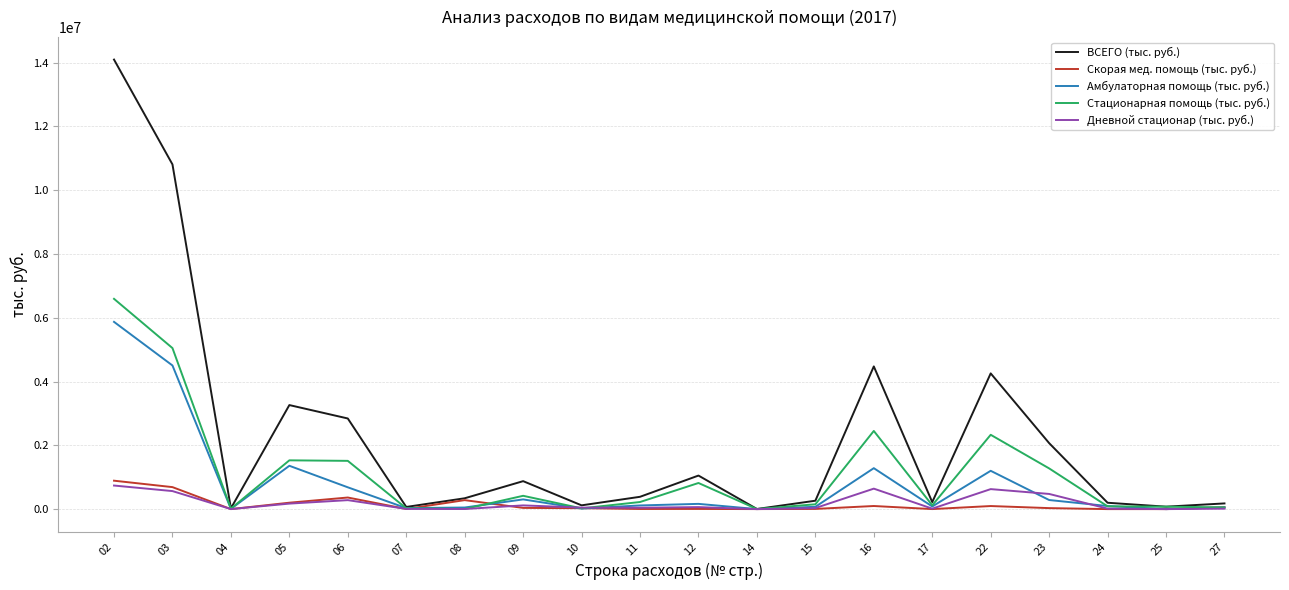

Which series has the largest range (max minus min)?

ВСЕГО (тыс. руб.)